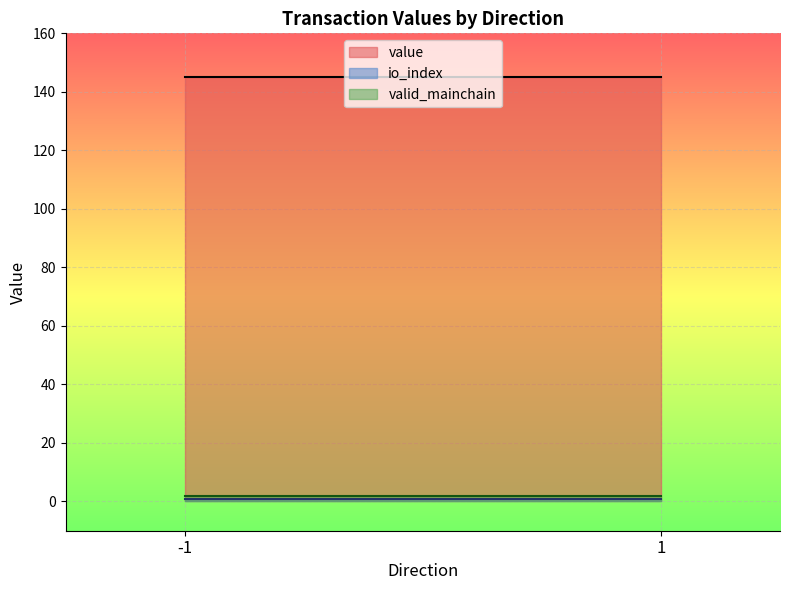

Between 1 and -1, which is larger?

1